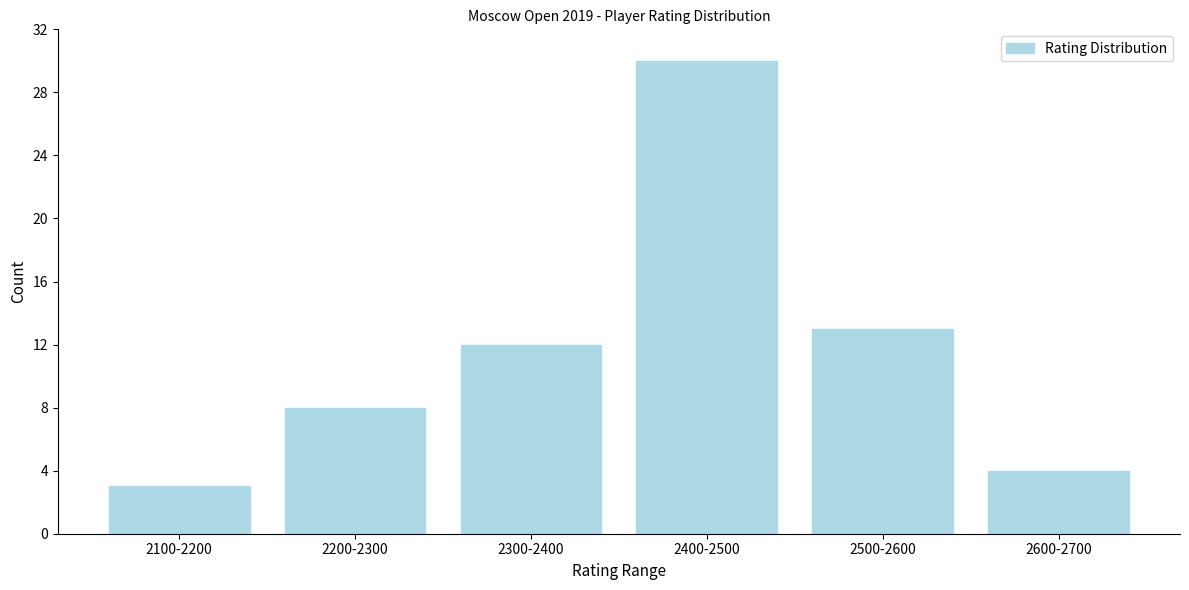

Reading right to left, what are all the values shown in this chart?

2600-2700=4	2500-2600=13	2400-2500=30	2300-2400=12	2200-2300=8	2100-2200=3